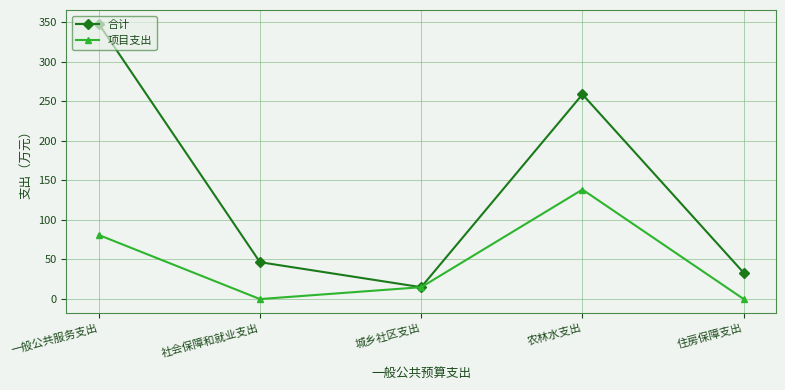

What is the maximum value for 合计?

347.8